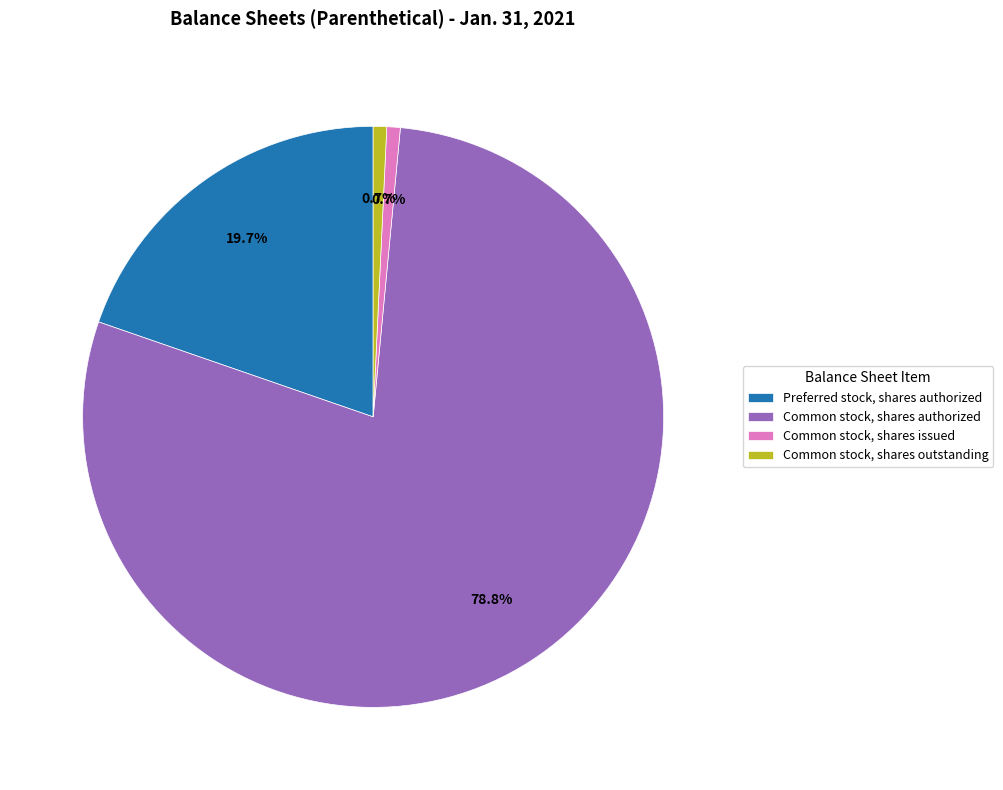

What is the largest slice in the pie chart?

Common stock, shares authorized